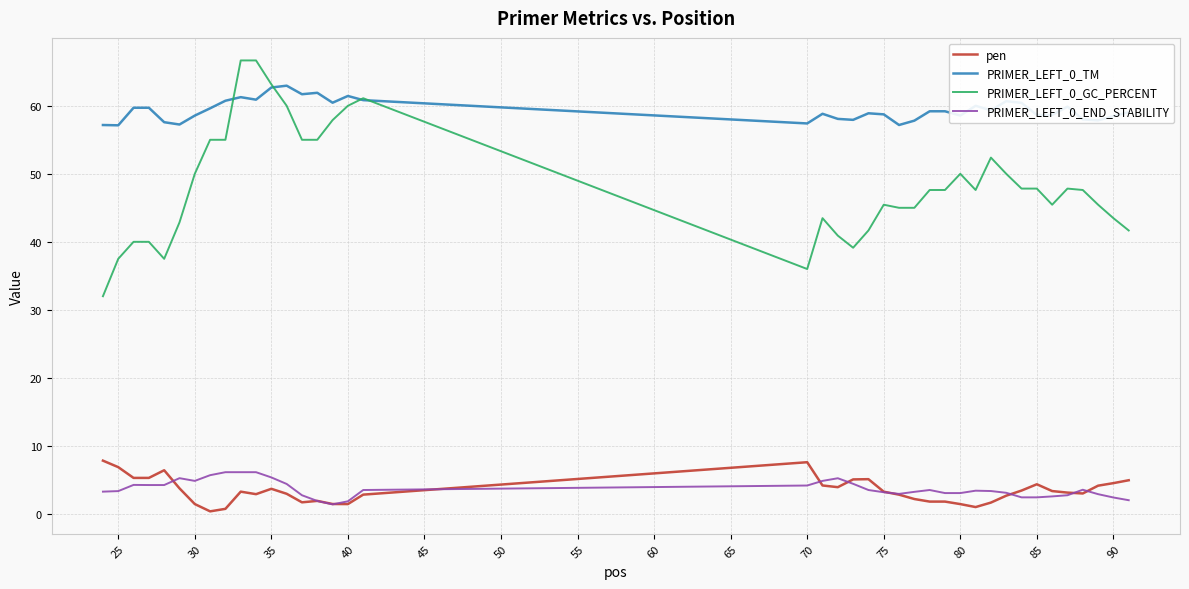

What is the difference between the second highest and second lowest values in the PRIMER_LEFT_0_GC_PERCENT series?

30.7